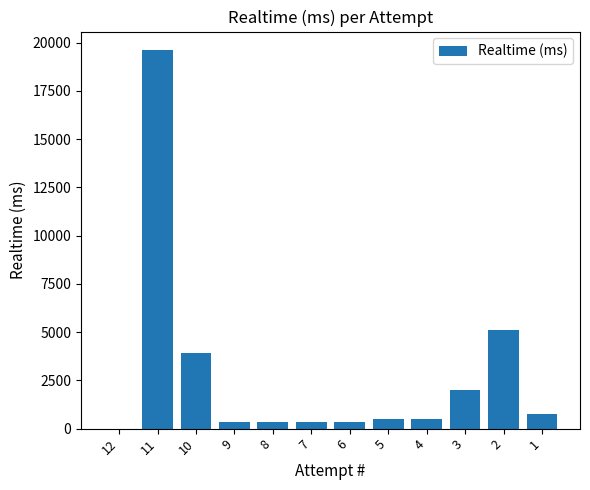

What is the maximum value shown in the chart?

19600